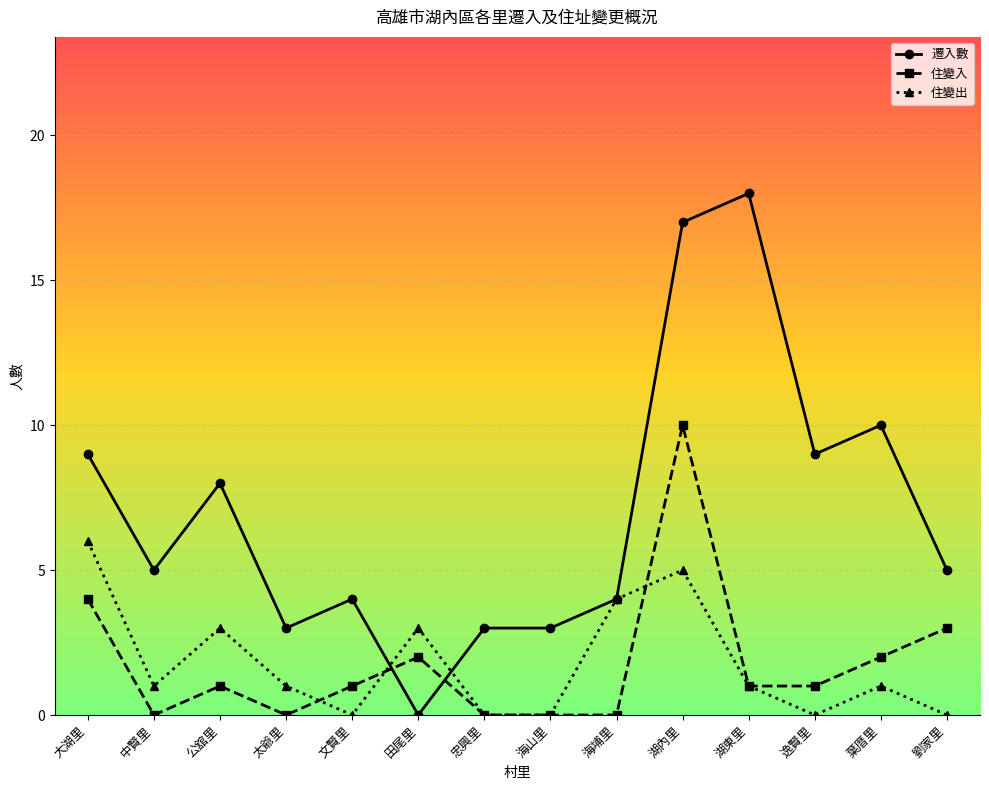

Rank the series at 中賢里 from highest to lowest value.

遷入數, 住變出, 住變入